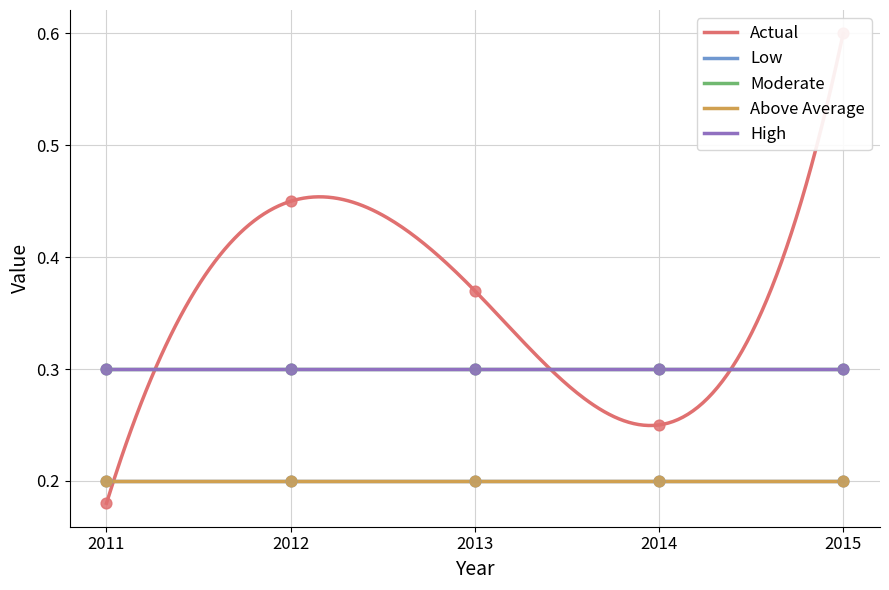

Which series has the largest Y range (max minus min)?

Actual